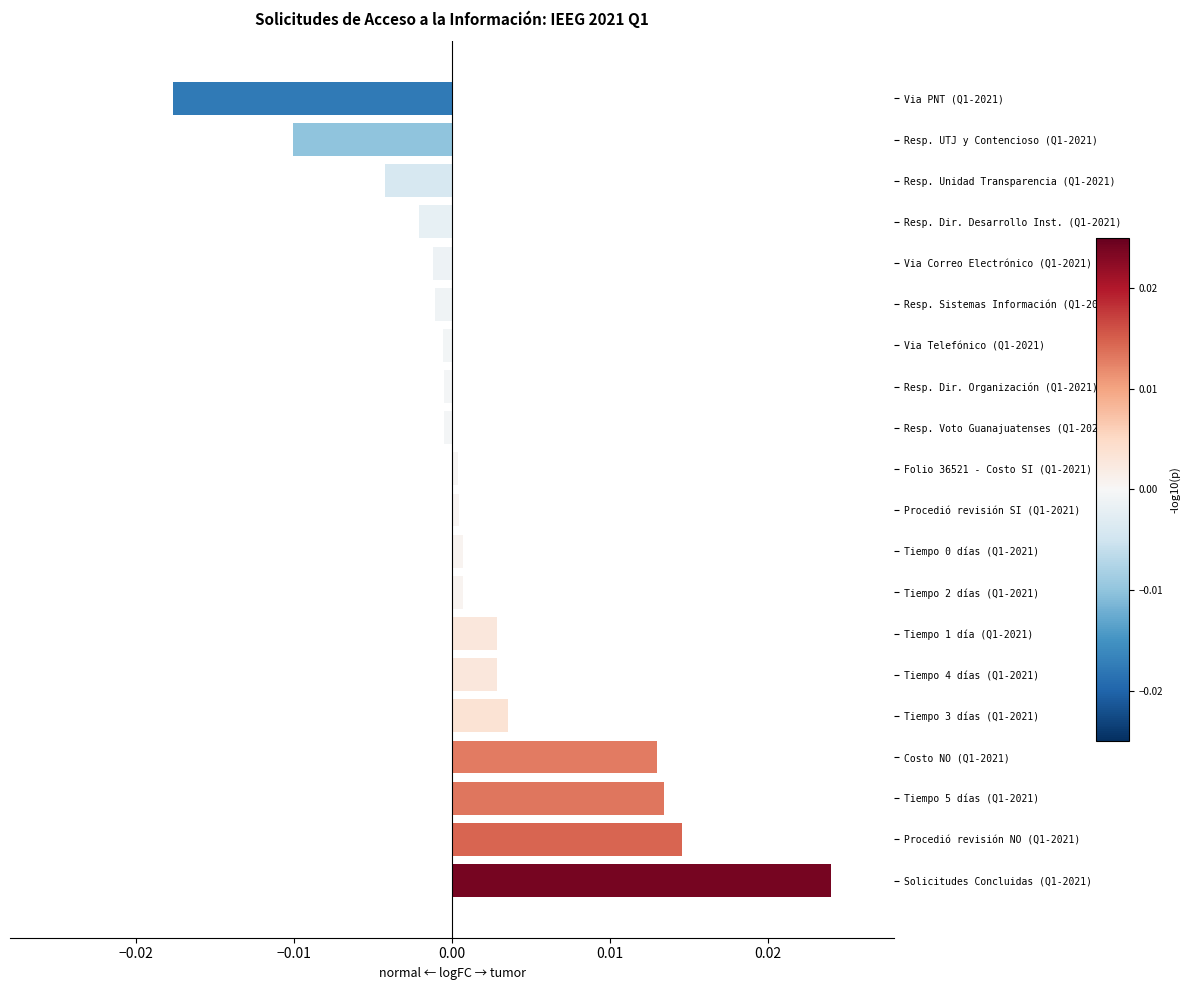

Does the chart contain stacked bars?

No